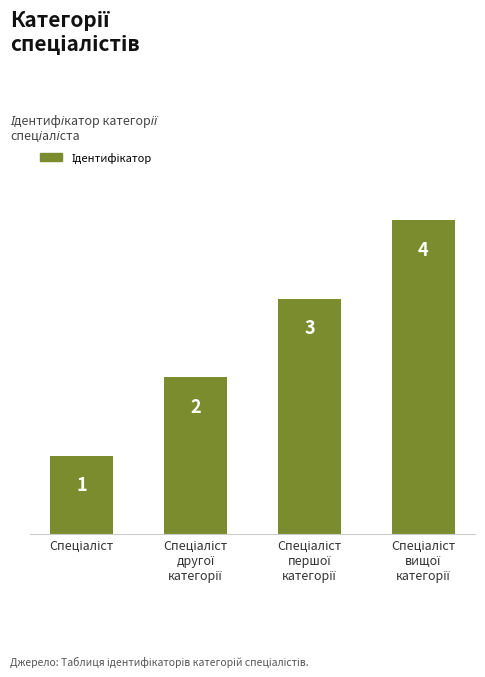

What is the difference between the maximum and minimum values?

3